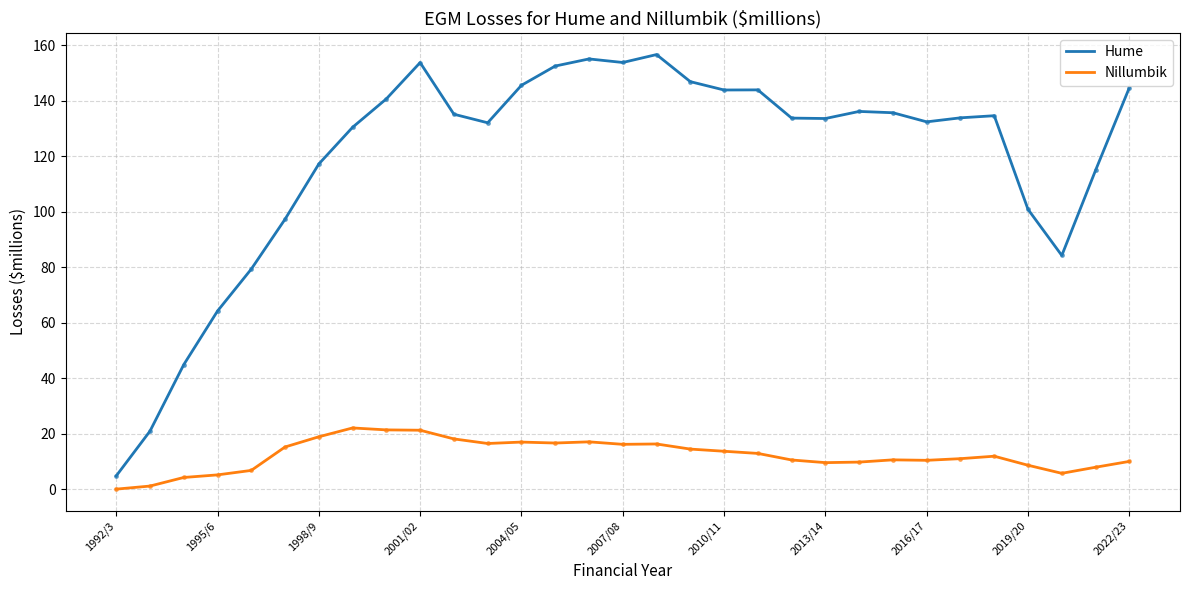

Which series has the largest total across all categories?

Hume